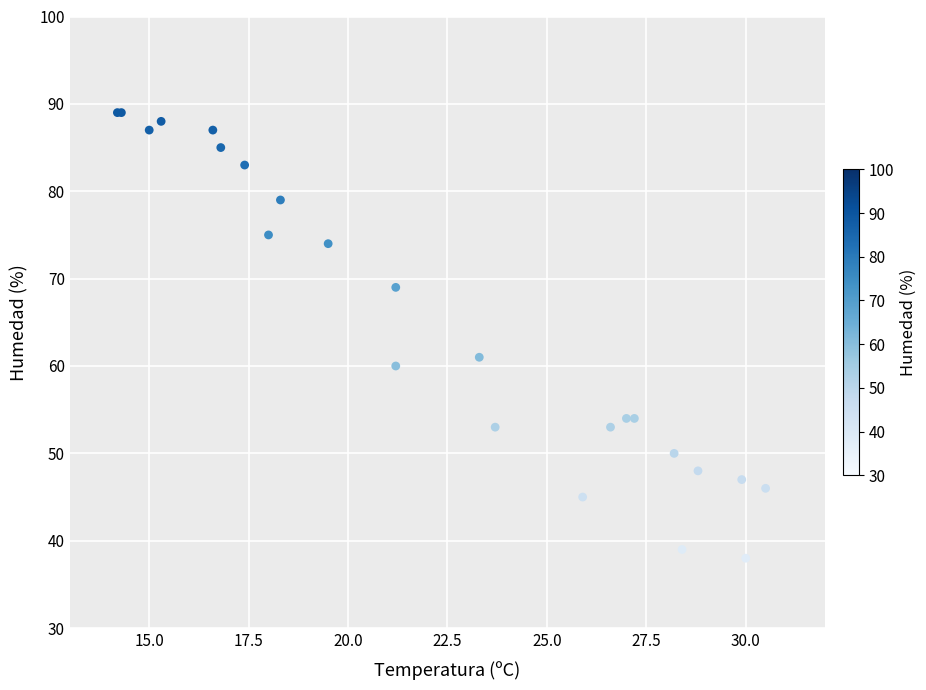

What Y value in the scatter plot is closest to 63?

61